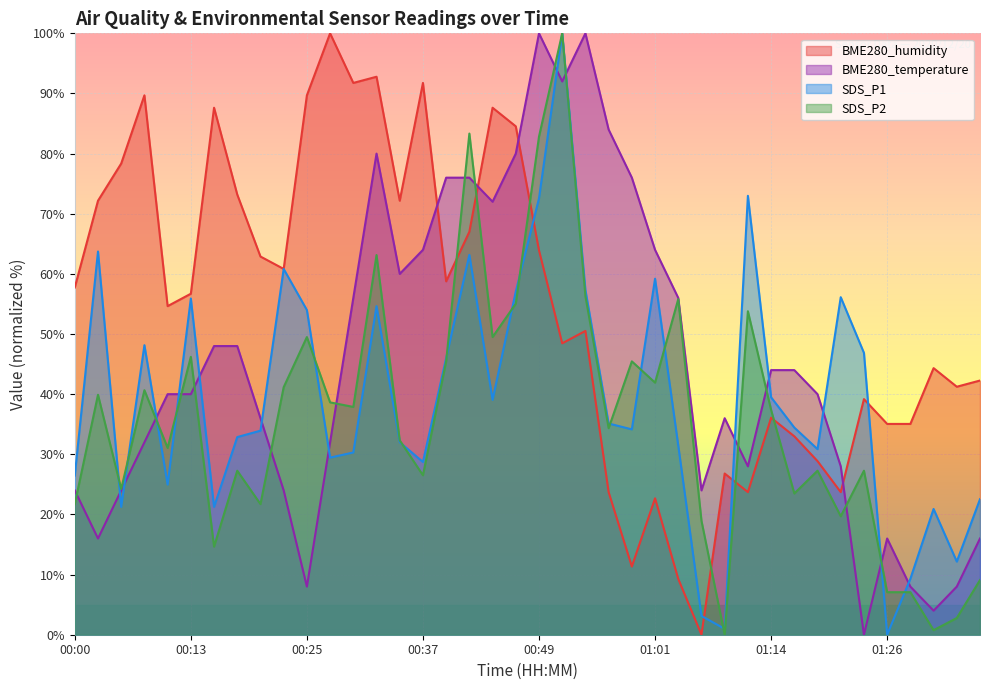

Reading left to right, extract all data points from this chart.

BME280_humidity: 57.7	72.2	78.4	89.7	54.6	56.7	87.6	73.2	62.9	60.8	89.7	100.0	91.8	92.8	72.2	91.8	58.8	67.0	87.6	84.5	63.9	48.5	50.5	23.7	11.3	22.7	9.3	0.0	26.8	23.7	36.1	33.0	28.9	23.7	39.2	35.1	35.1	44.3	41.2	42.3
BME280_temperature: 24.0	16.0	24.0	32.0	40.0	40.0	48.0	48.0	36.0	24.0	8.0	32.0	56.0	80.0	60.0	64.0	76.0	76.0	72.0	80.0	100.0	92.0	100.0	84.0	76.0	64.0	56.0	24.0	36.0	28.0	44.0	44.0	40.0	28.0	0.0	16.0	8.0	4.0	8.0	16.0
SDS_P1: 26.5	63.7	21.3	48.1	25.0	55.9	21.3	32.9	33.9	60.8	54.0	29.4	30.3	54.6	32.0	28.7	46.0	63.2	39.1	57.1	72.6	100.0	57.3	35.1	34.1	59.2	31.5	3.1	1.0	73.0	39.5	34.4	30.9	56.1	46.9	0.0	9.3	20.9	12.2	22.5
SDS_P2: 21.7	39.9	24.2	40.7	31.1	46.2	14.6	27.3	21.7	41.2	49.5	38.6	37.9	63.1	32.3	26.5	45.5	83.3	49.5	55.1	82.8	100.0	56.3	34.3	45.5	41.9	55.8	18.9	0.0	53.8	37.4	23.5	27.3	19.7	27.3	7.1	7.1	0.8	2.8	9.1